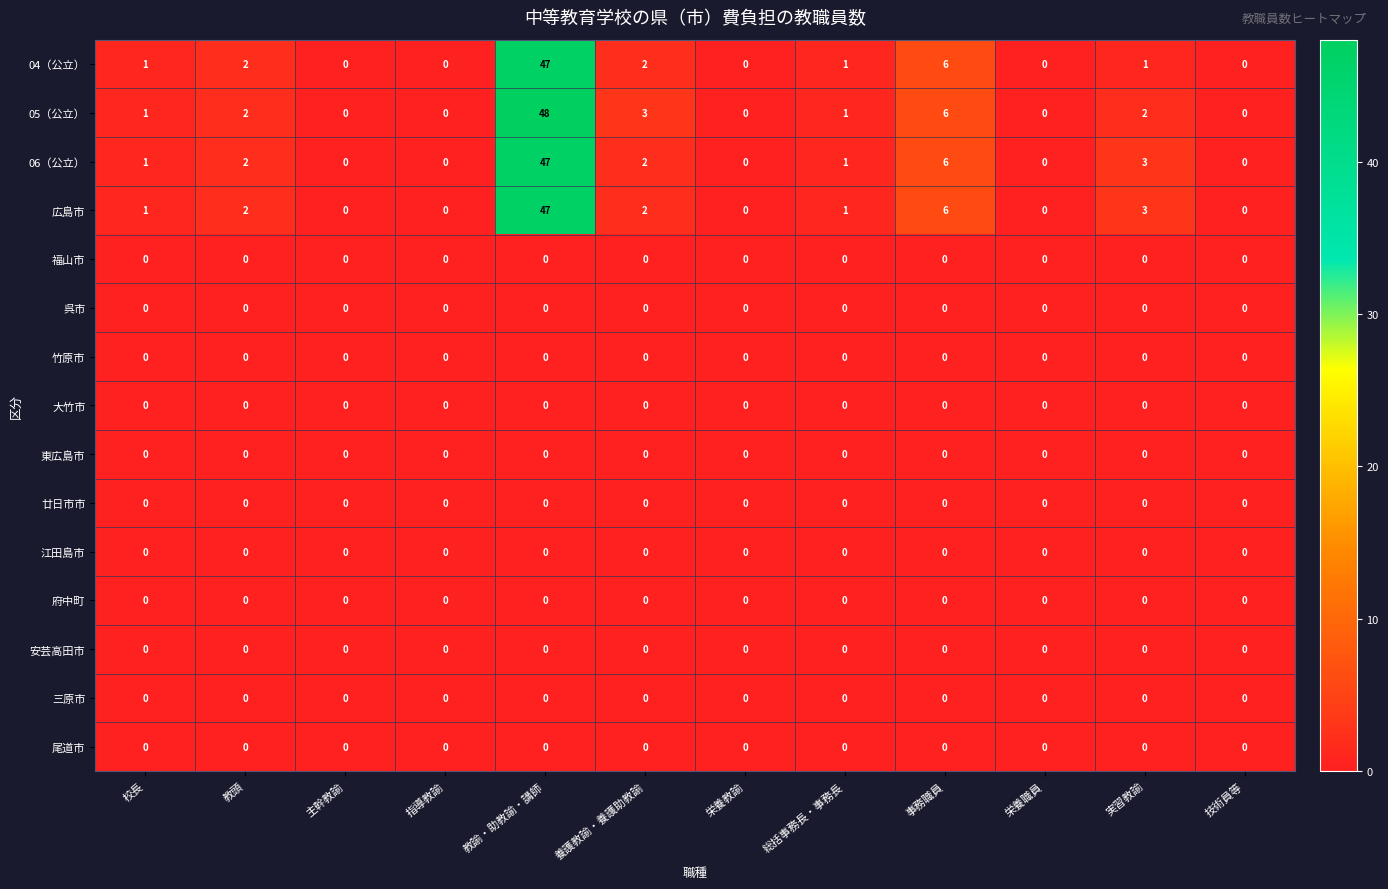

Which series has the largest total across all categories?

05（公立）